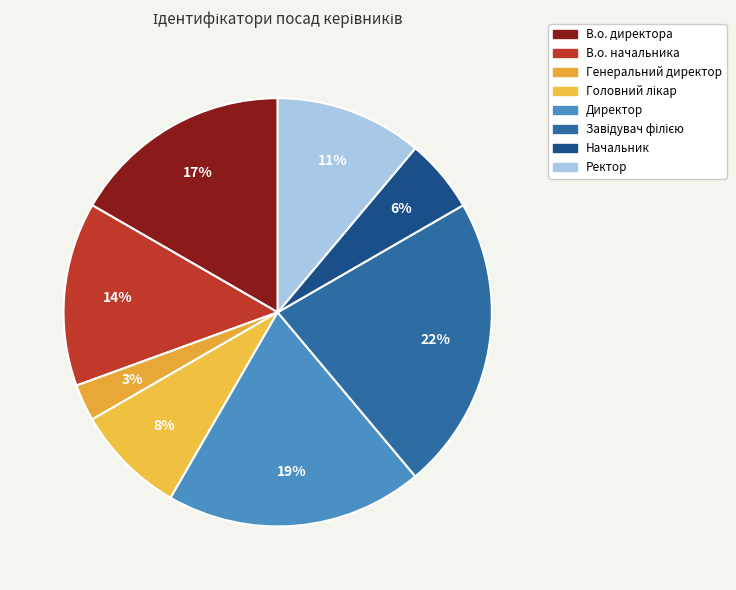

Does Начальник account for over 50% of the chart?

No